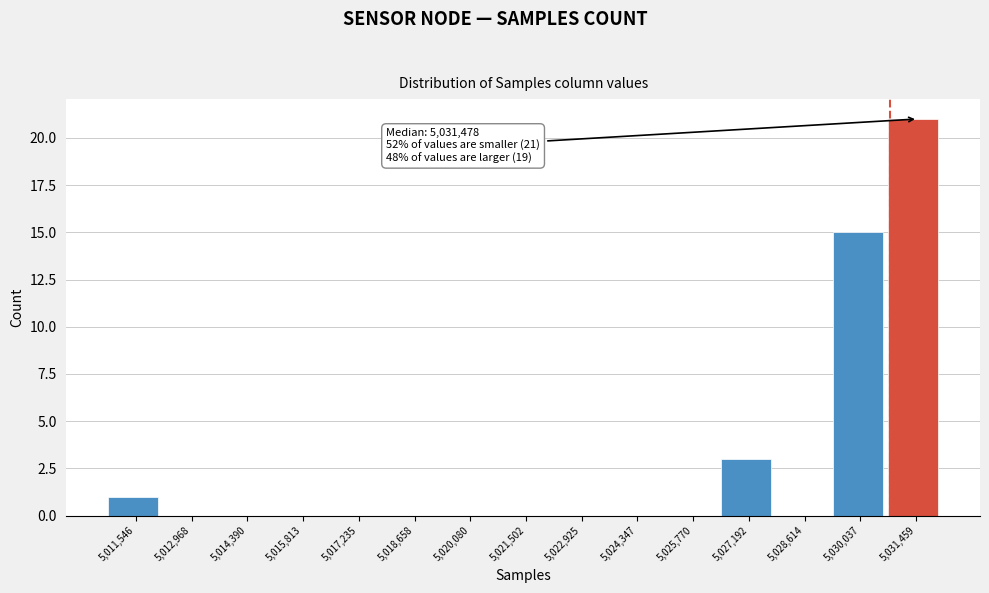

Reading right to left, what are all the values shown in this chart?

5,031,459=21	5,030,037=15	5,028,614=0	5,027,192=3	5,025,770=0	5,024,347=0	5,022,925=0	5,021,502=0	5,020,080=0	5,018,658=0	5,017,235=0	5,015,813=0	5,014,390=0	5,012,968=0	5,011,546=1